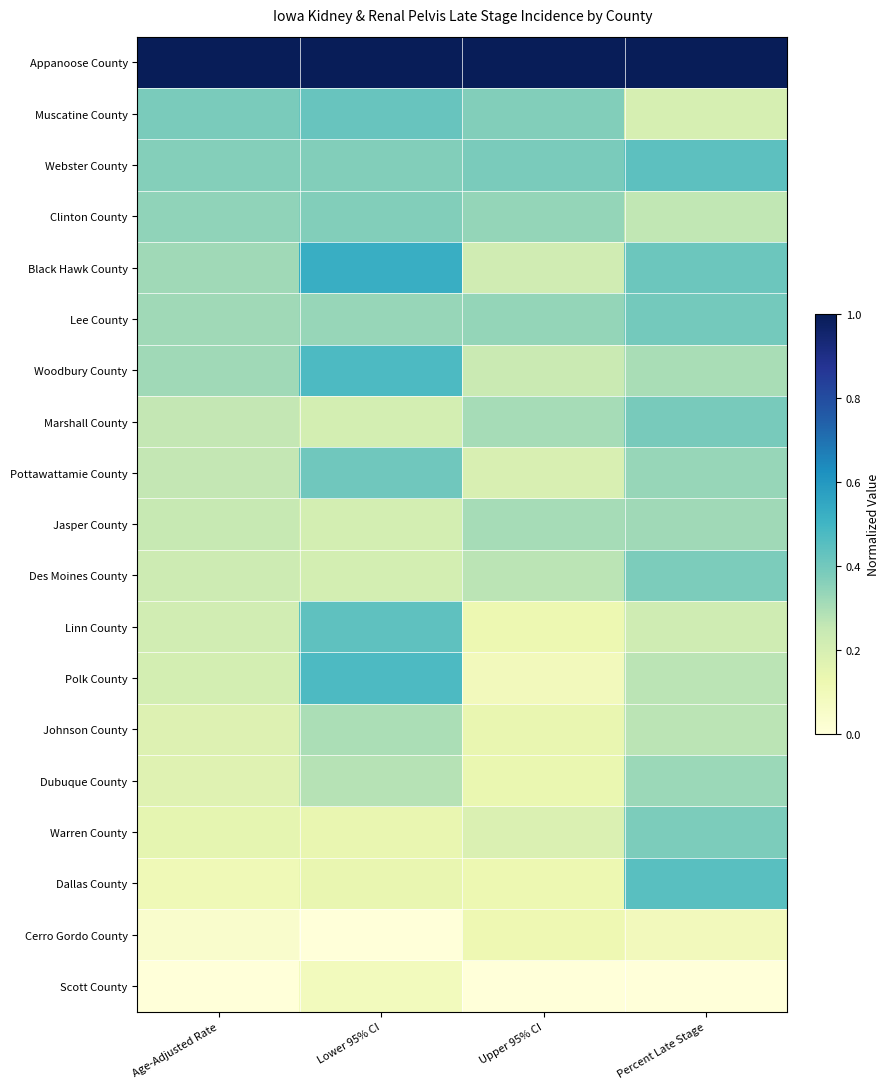

List the series in order of their peak value, highest first.

Appanoose County, Black Hawk County, Woodbury County, Polk County, Dallas County, Webster County, Linn County, Muscatine County, Pottawattamie County, Lee County, Marshall County, Des Moines County, Warren County, Clinton County, Dubuque County, Jasper County, Johnson County, Cerro Gordo County, Scott County